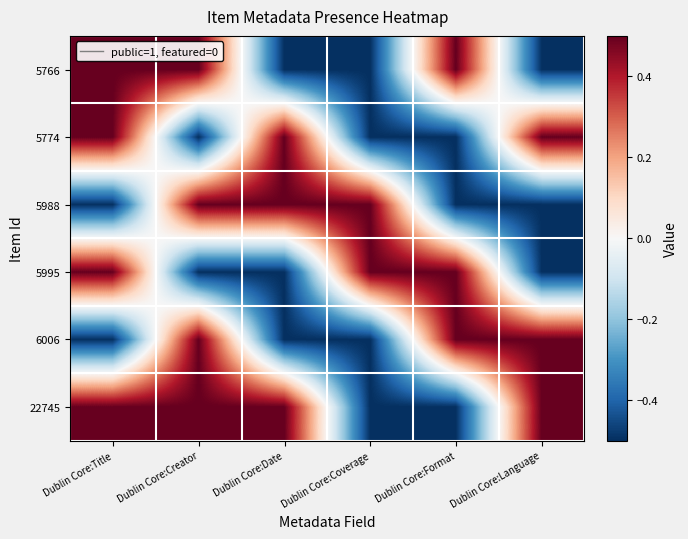

At which category does the chart reach its minimum across all series?

Dublin Core:Date